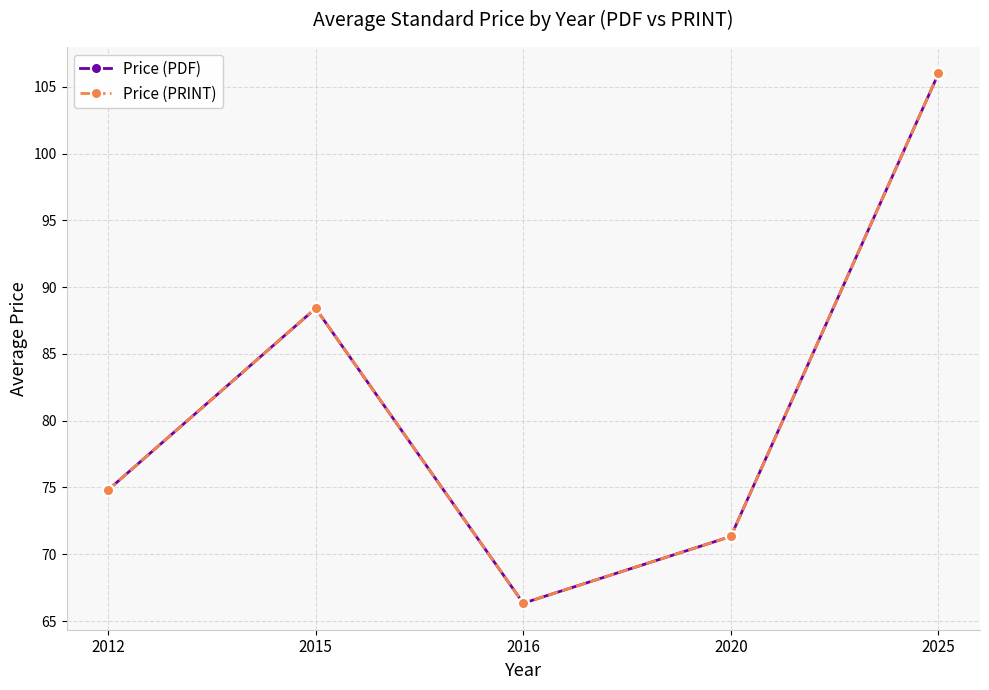

Which series has the widest spread of values?

Price (PDF)